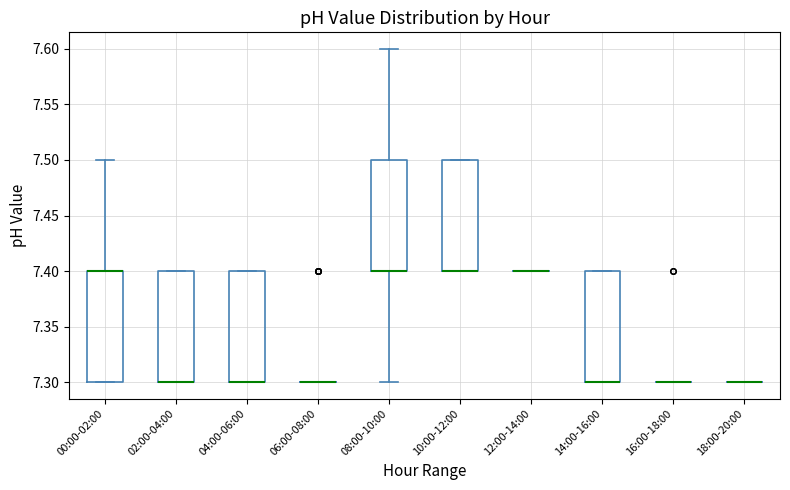

Reading left to right, read every box against the y-axis: the position of its median line, the range the box covers, and the ends of its whiskers. The values are not printed on the chart, so give them approximately, as read against the axis.

00:00-02:00: median 7.4 (drawn on the box's upper edge), box 7.3 to 7.4, whiskers 7.3 to 7.5
02:00-04:00: median 7.3 (drawn on the box's lower edge), box 7.3 to 7.4, whiskers 7.3 to 7.4
04:00-06:00: median 7.3 (drawn on the box's lower edge), box 7.3 to 7.4, whiskers 7.3 to 7.4
06:00-08:00: box collapsed to a line at 7.3, whiskers 7.3 to 7.3
08:00-10:00: median 7.4 (drawn on the box's lower edge), box 7.4 to 7.5, whiskers 7.3 to 7.6
10:00-12:00: median 7.4 (drawn on the box's lower edge), box 7.4 to 7.5, whiskers 7.4 to 7.5
12:00-14:00: box collapsed to a line at 7.4, whiskers 7.4 to 7.4
14:00-16:00: median 7.3 (drawn on the box's lower edge), box 7.3 to 7.4, whiskers 7.3 to 7.4
16:00-18:00: box collapsed to a line at 7.3, whiskers 7.3 to 7.3
18:00-20:00: box collapsed to a line at 7.3, whiskers 7.3 to 7.3